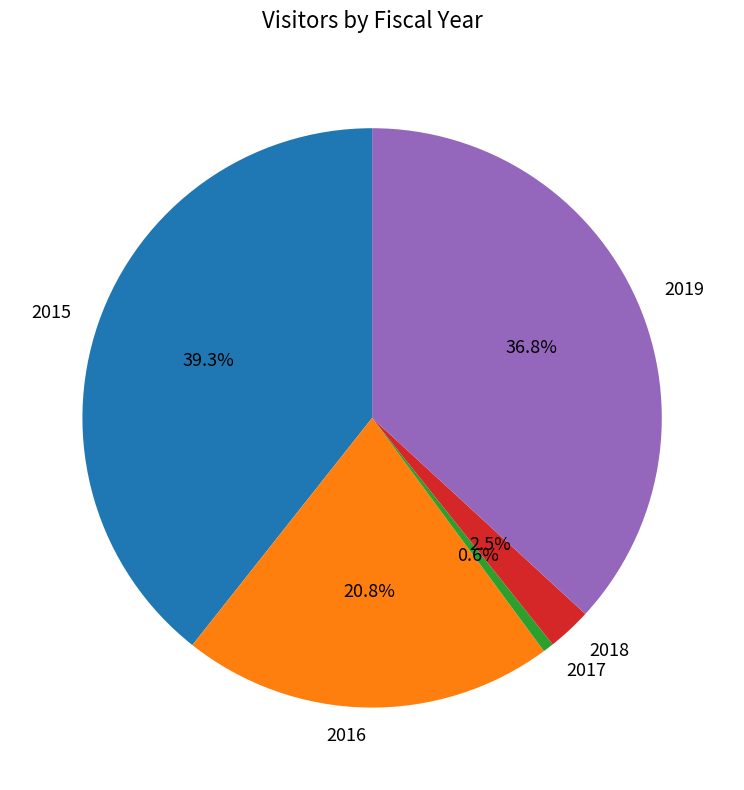

Rank the categories by value from highest to lowest.

2015, 2019, 2016, 2018, 2017